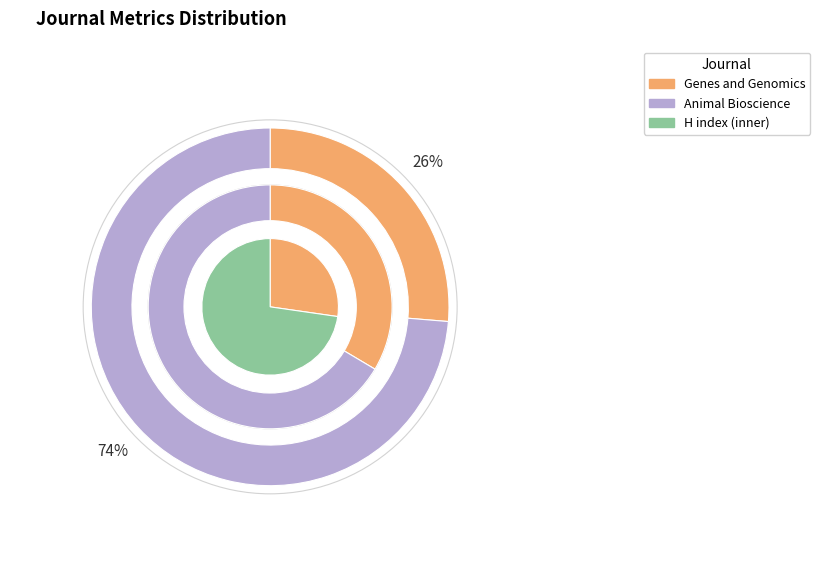

To the nearest percent, what is the difference between the largest and smallest slice percentages?

45%